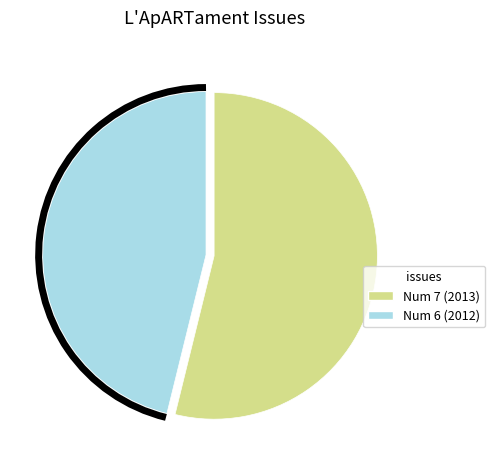

Does any single category account for the majority?

Yes